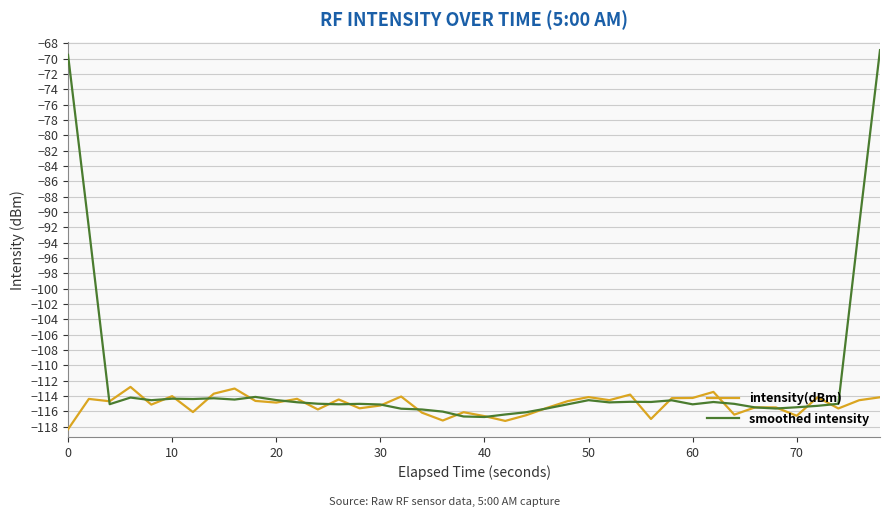

Is this an area chart (filled region under the line)?

No